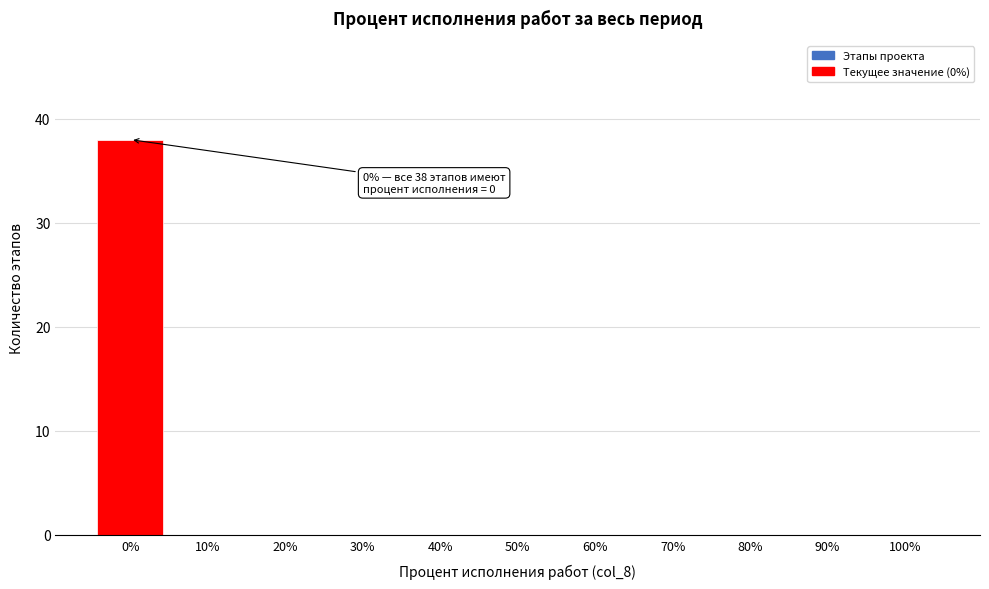

Reading left to right, list all the values displayed in this chart.

0%=38	10%=0	20%=0	30%=0	40%=0	50%=0	60%=0	70%=0	80%=0	90%=0	100%=0